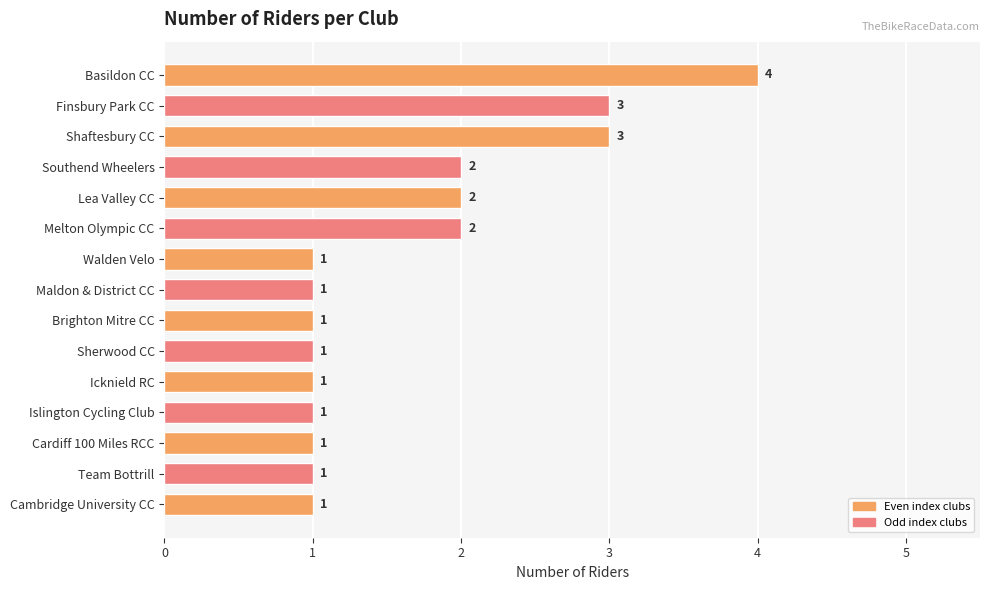

What is the label of the 10th bar from the top?

Sherwood CC